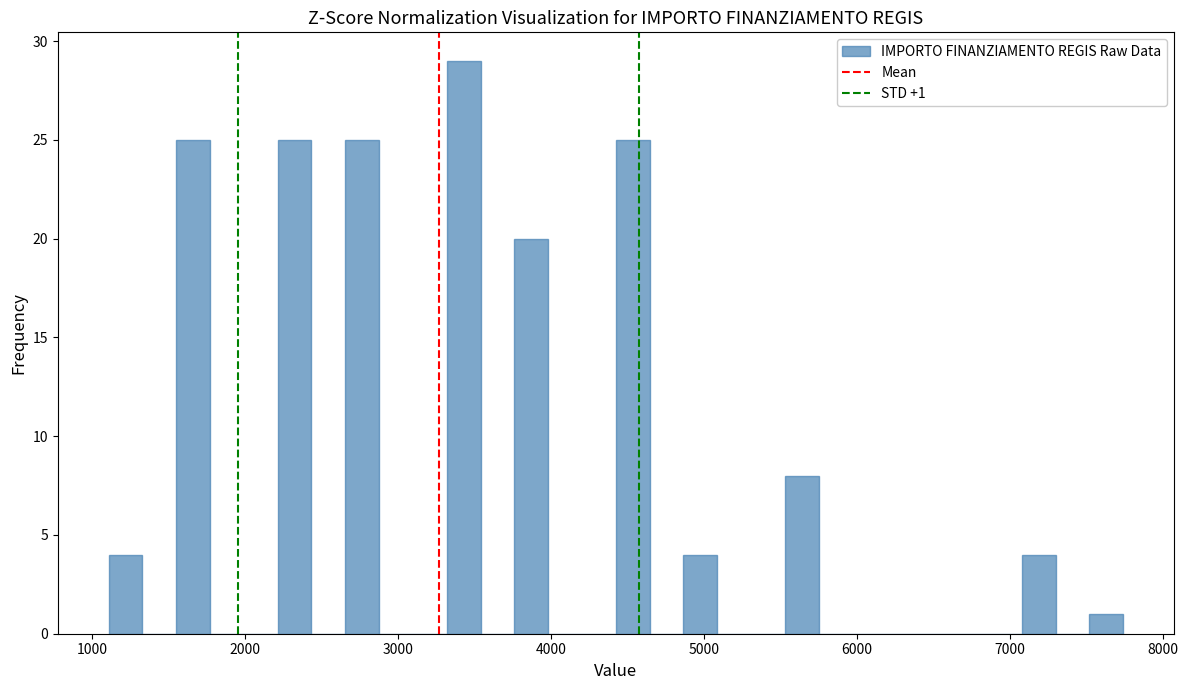

Read against the x-axis, roughly where is the centre of the tallest bar?

3400